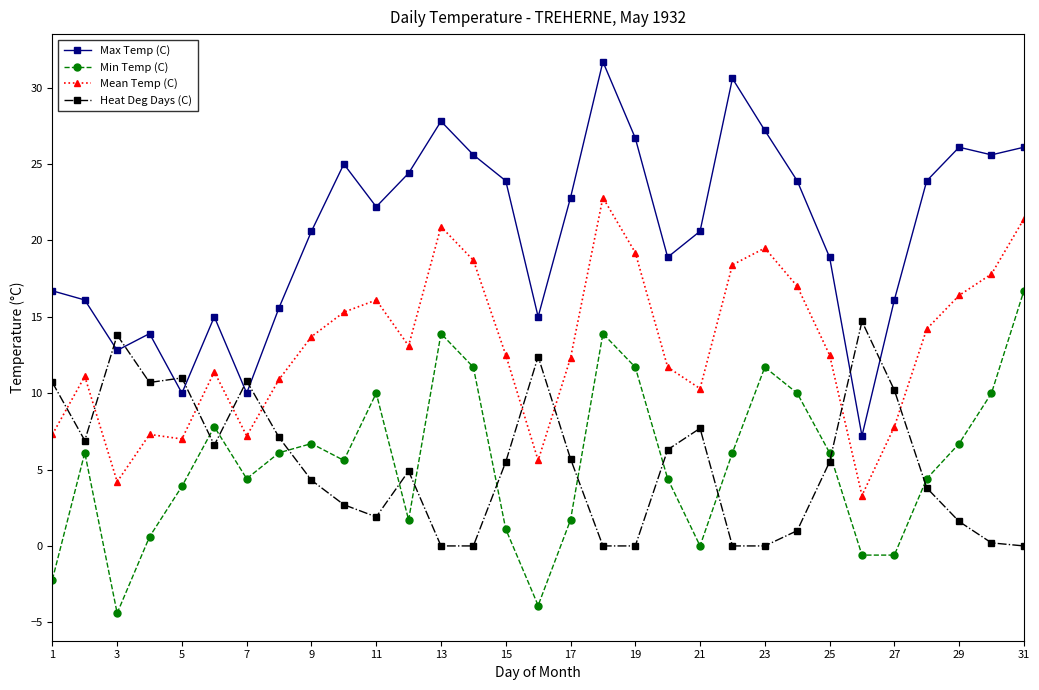

How many interior local peaks does the Min Temp (C) series have?

7